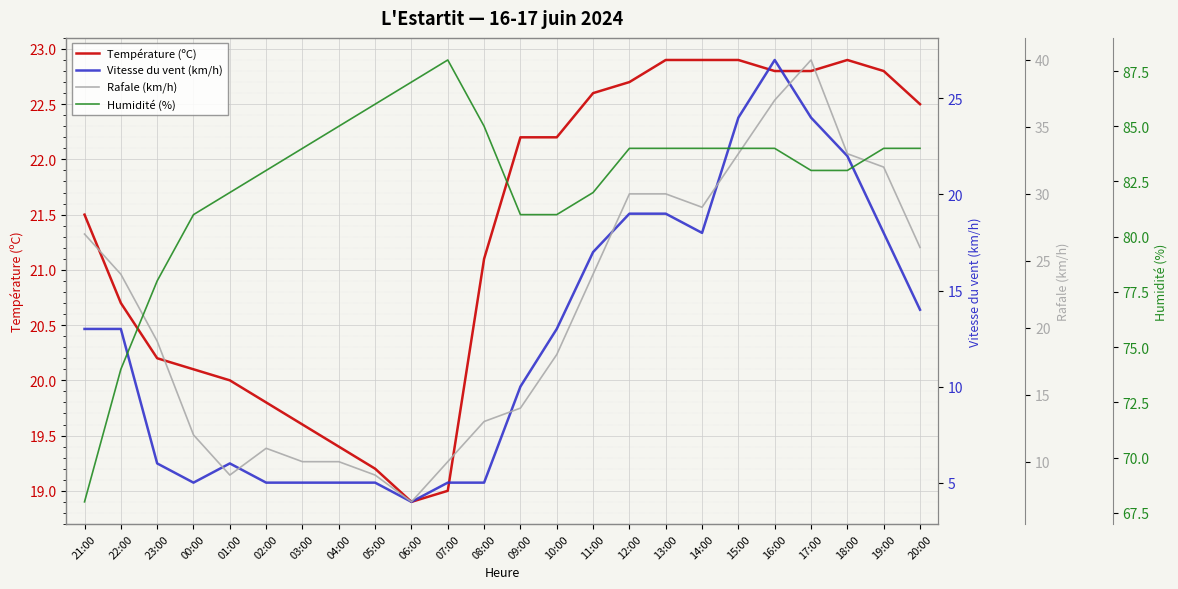

After their last crossing, which series has the higher values: Température (ºC) or Rafale (km/h)?

Rafale (km/h)